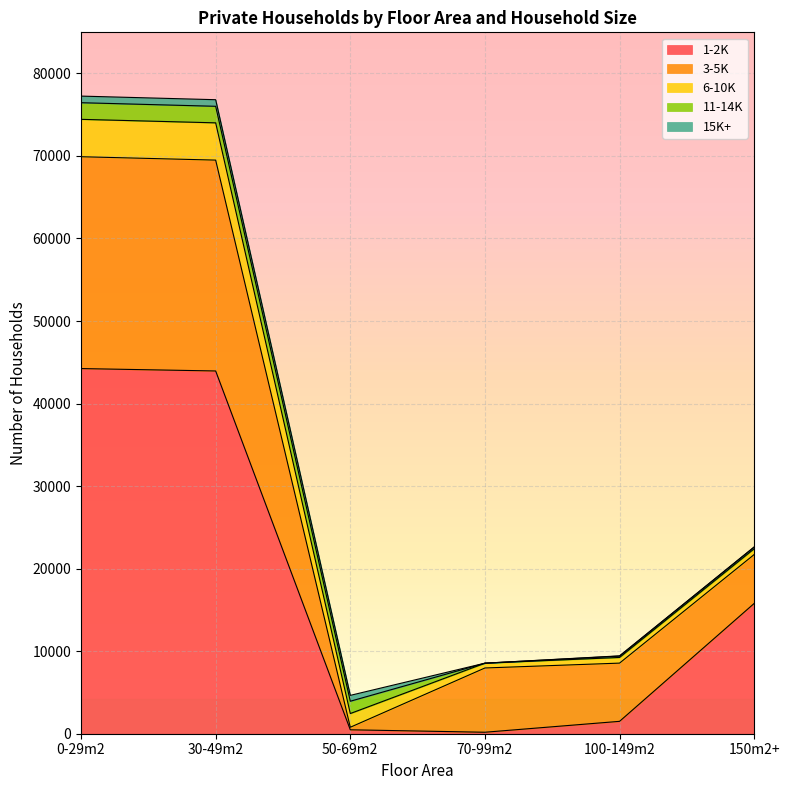

Reading left to right, list all the values displayed in this chart.

1-2K: 44239	43948	477	179	1500	15786
3-5K: 25664	25546	306	7786	7054	5925
6-10K: 4530	4515	1662	582	686	697
11-14K: 2015	2005	1490	0	165	213
15K+: 801	798	712	0	29	5